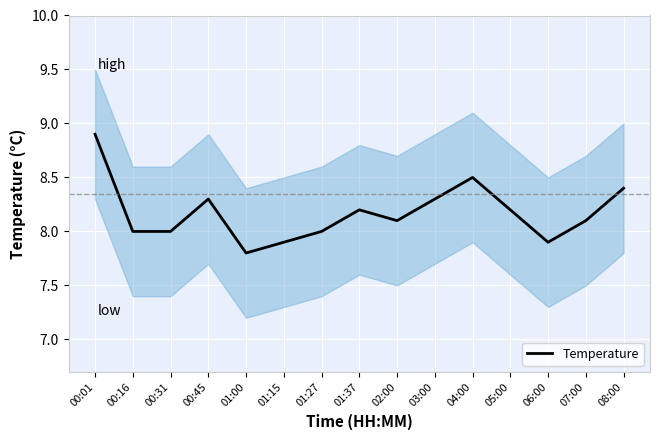

What is the sum of all values?

122.6